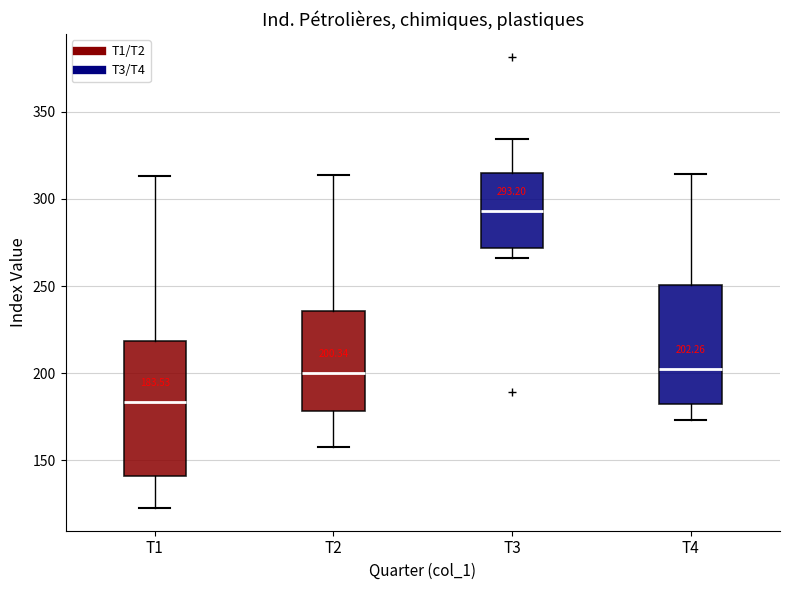

Which box has the highest median line?

T3